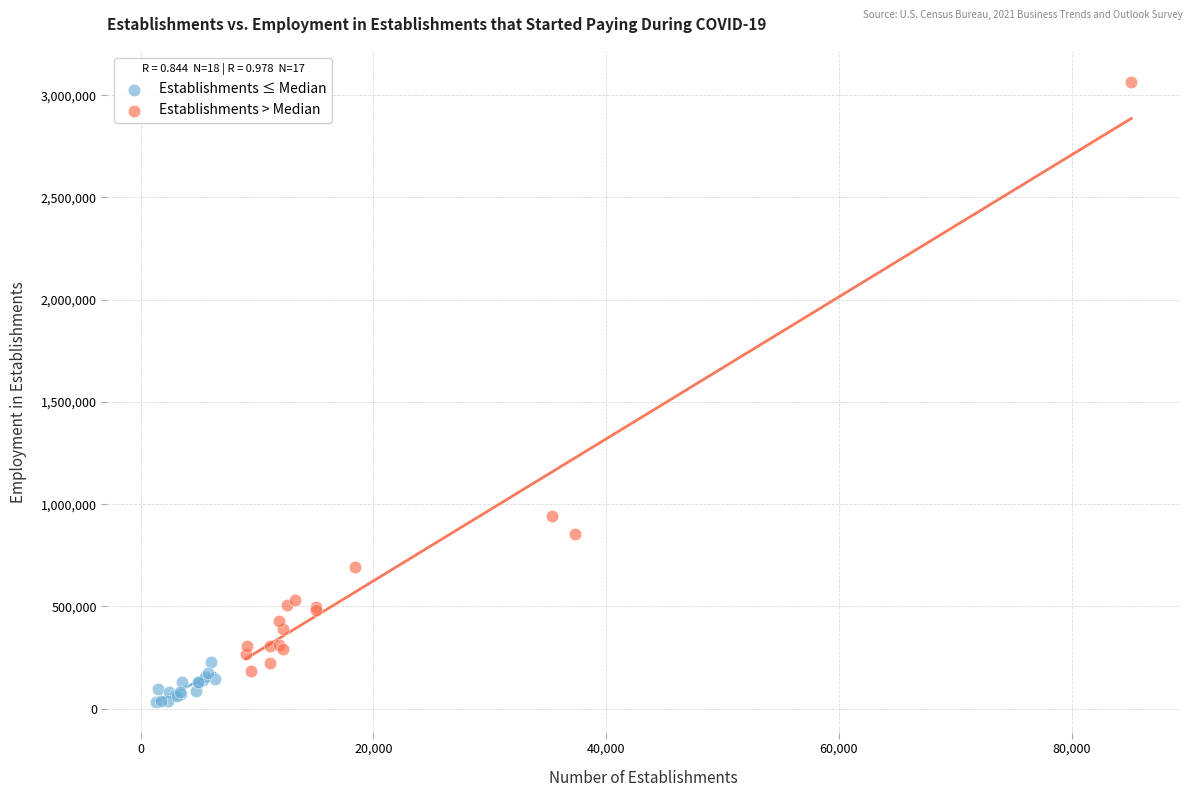

What are all the series names shown in the legend?

Establishments ≤ Median, Establishments > Median